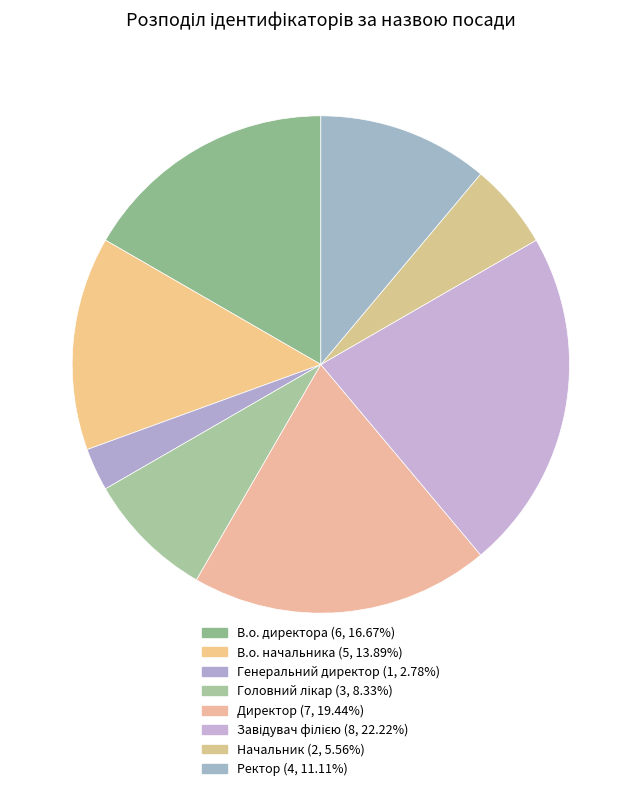

What is the change in value from В.о. начальника to Завідувач філією?

+3